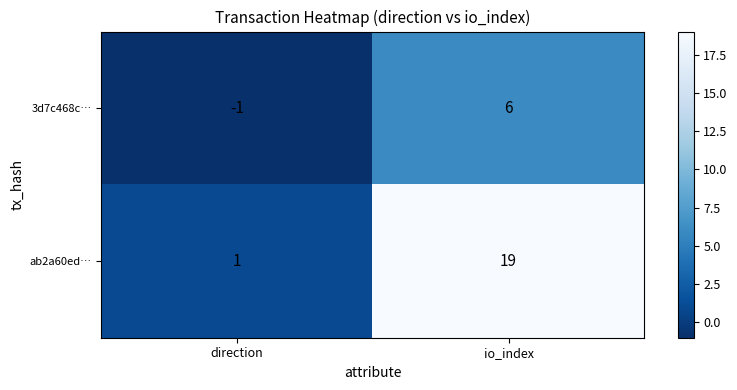

What is the maximum value shown in the chart?

19